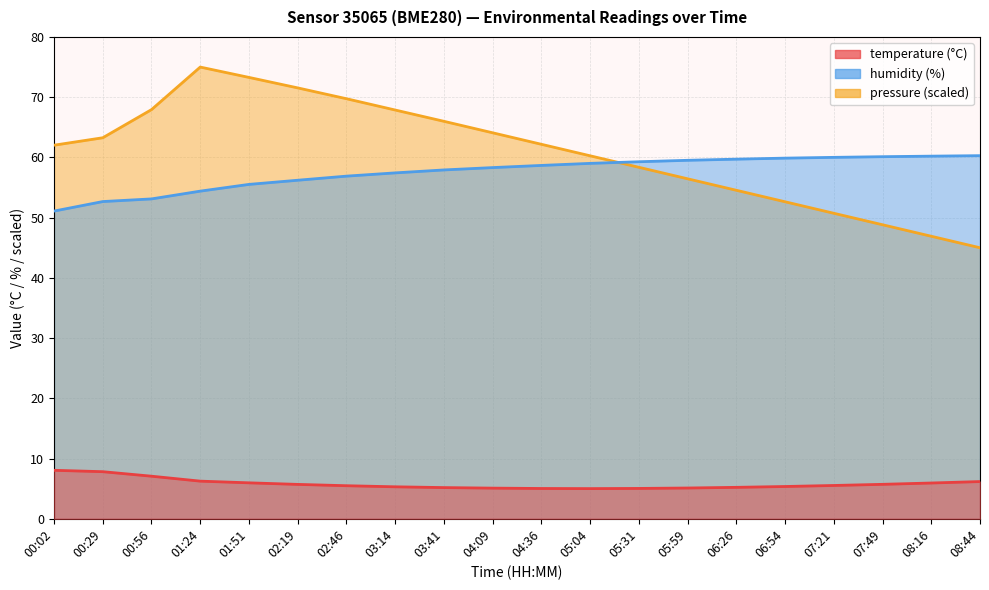

True or false: pressure_norm and temperature cross at least once.

False